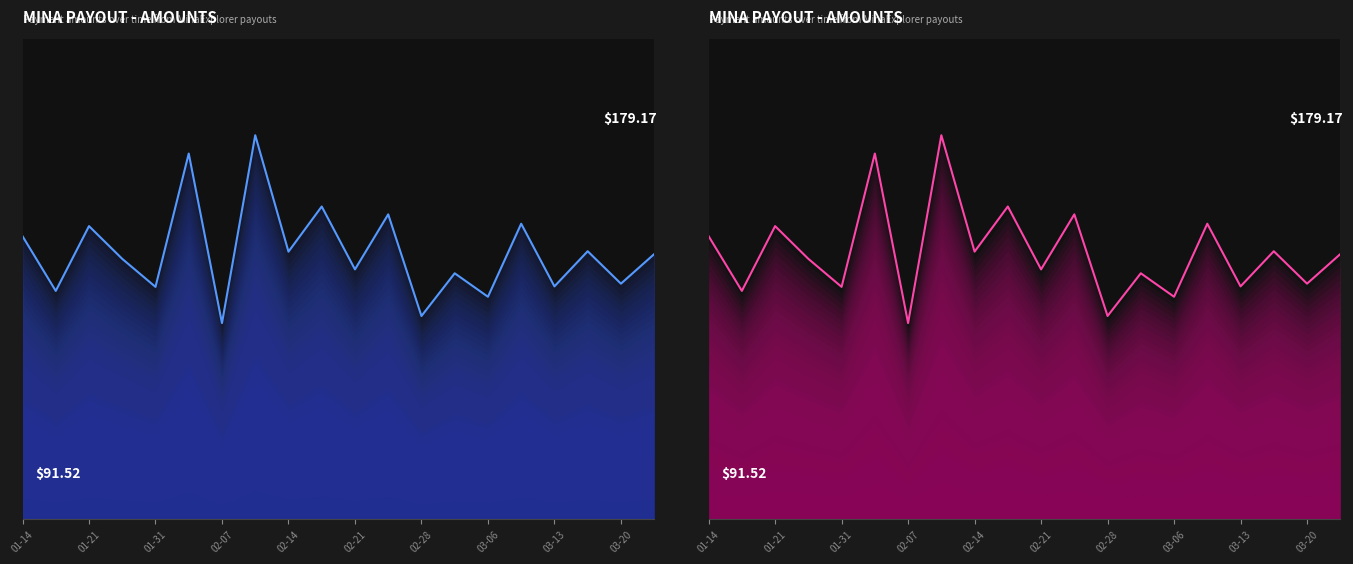

Count the number of categories in the chart.

20